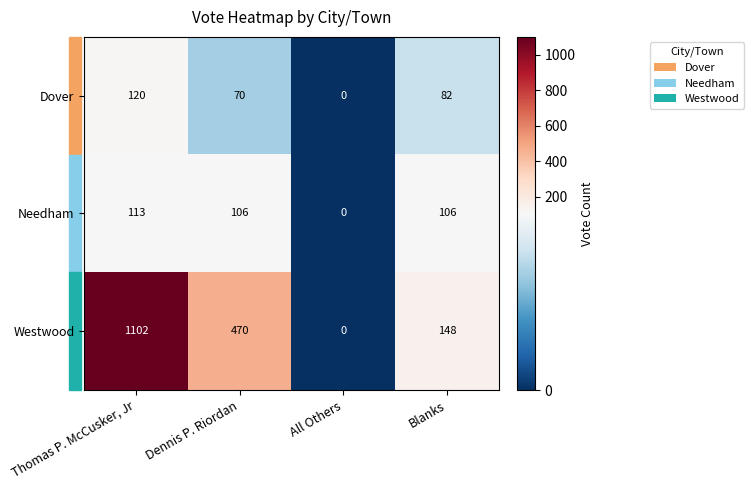

Count the number of data series in this chart.

3